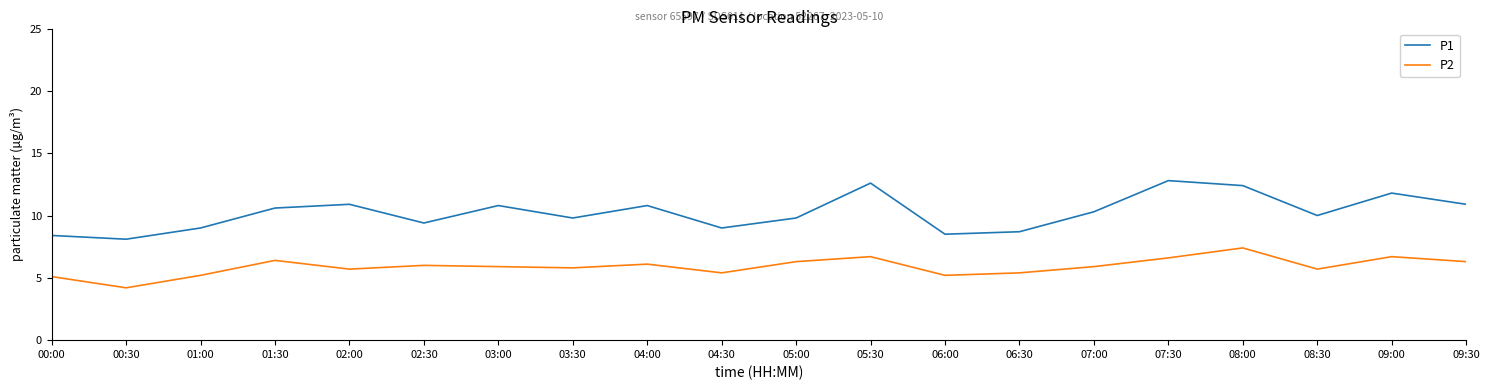

True or false: P1 and P2 intersect in this chart.

False